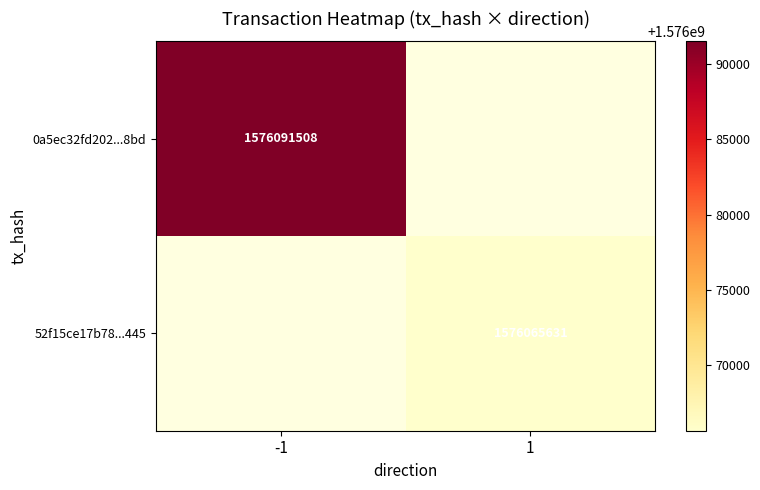

True or false: 0a5ec32fd202...8bd has a value of 1032192950 at -1.

False